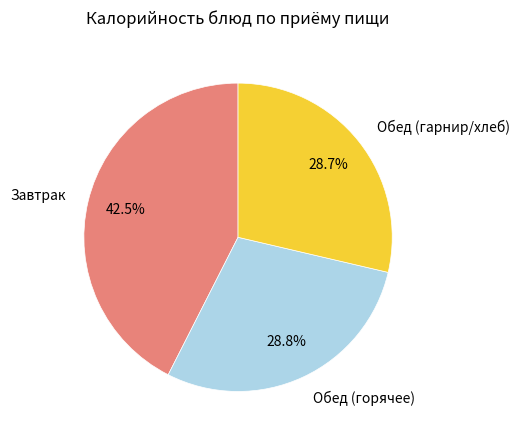

Count the number of slices in the pie.

3